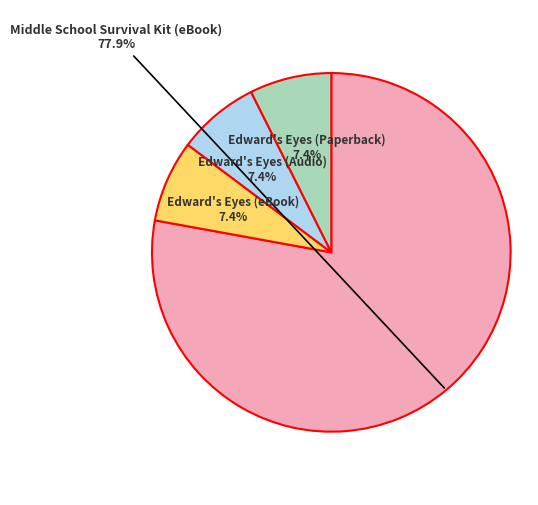

To the nearest percent, what is the combined percentage of Middle School Survival Kit (eBook) and Edward's Eyes (eBook)?

85%